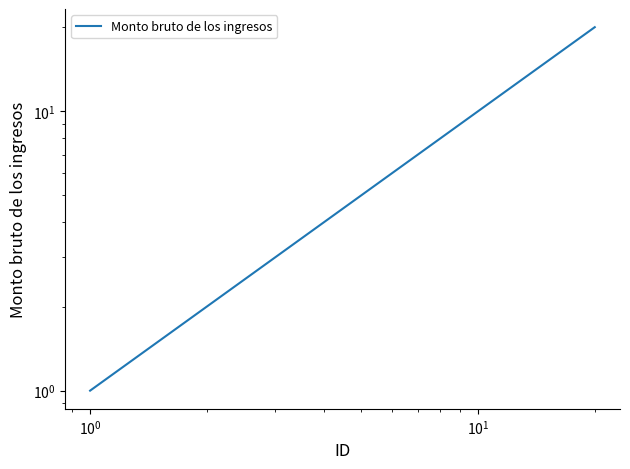

How many data points are above 11?

9